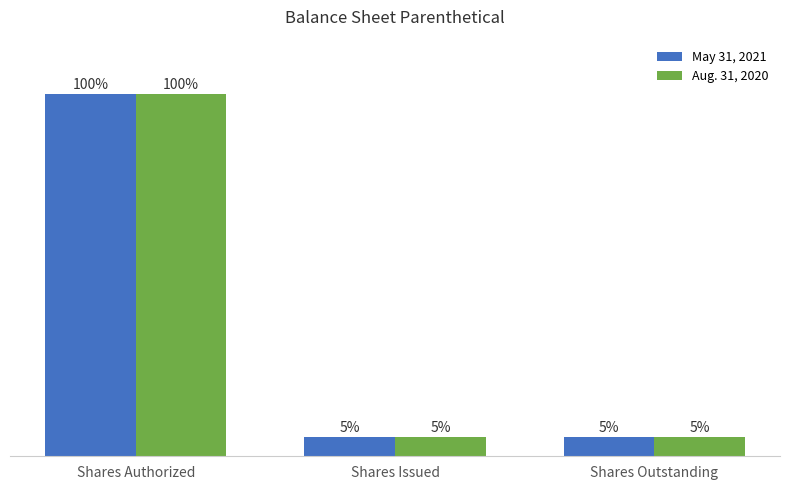

What are all the series names shown in the legend?

May 31, 2021, Aug. 31, 2020